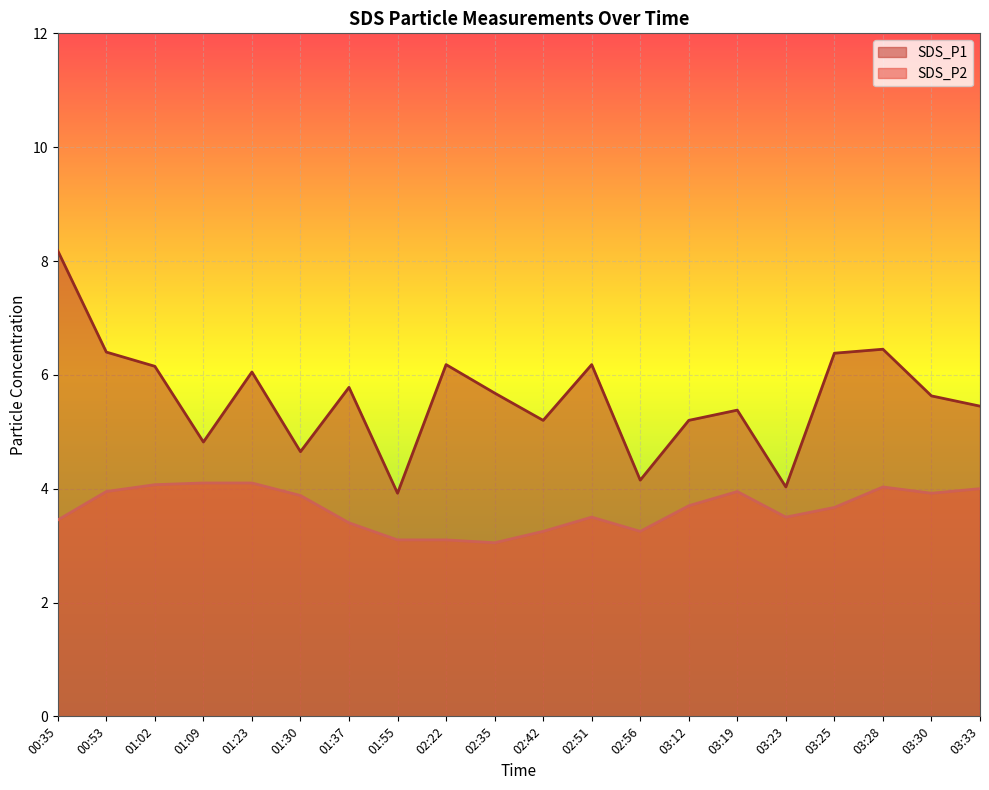

Rank the series by their maximum value, from lowest to highest.

SDS_P2, SDS_P1